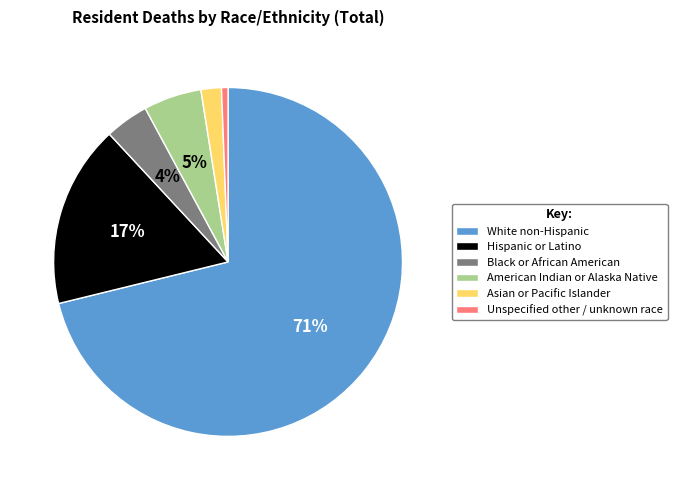

Is Black or African American the majority of the pie?

No